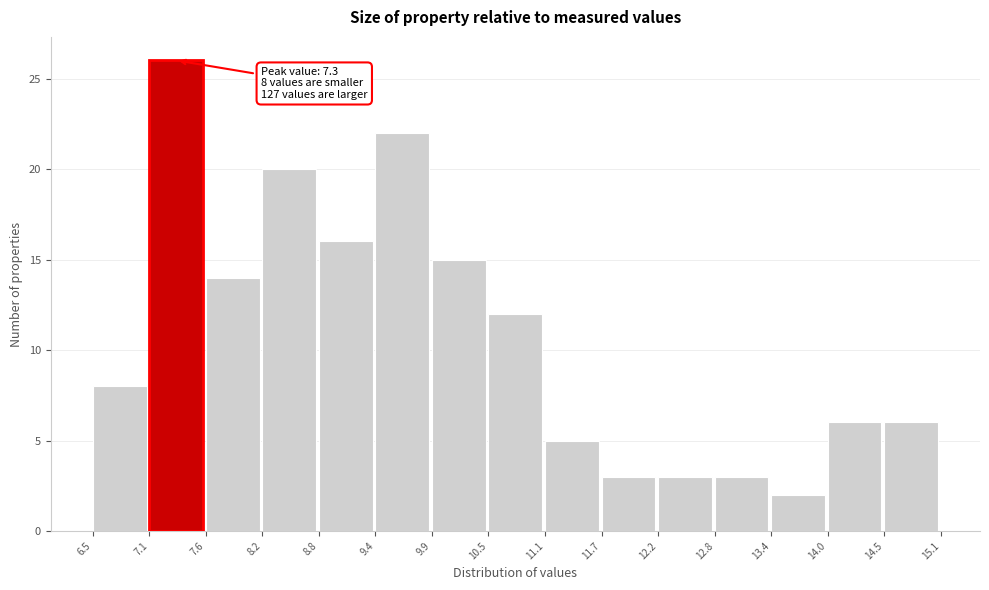

Over which range of the x-axis is the bar tallest?

7.1 to 7.6